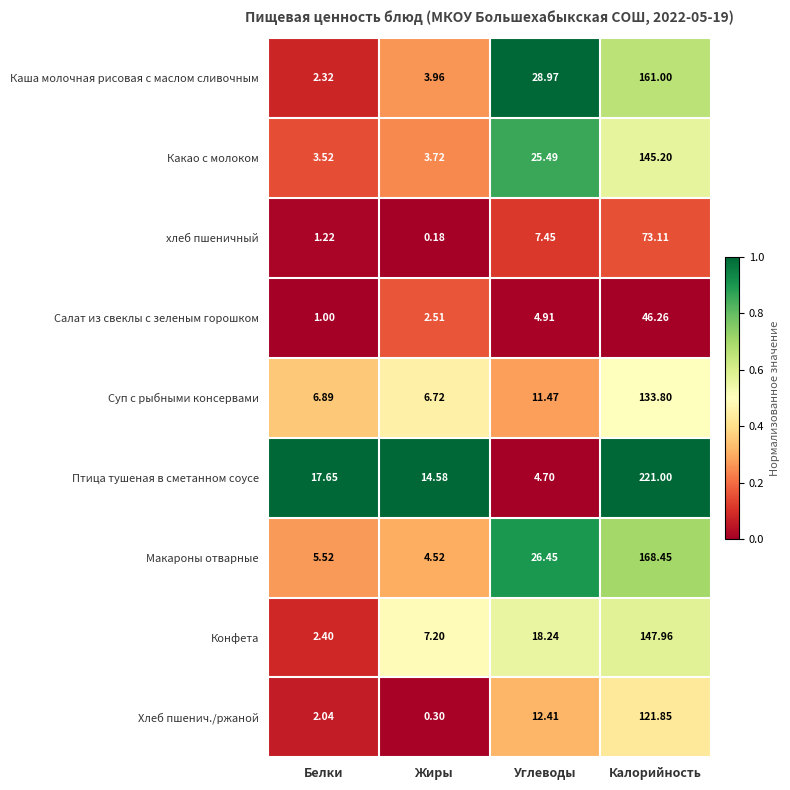

Rank the series by their maximum value, from lowest to highest.

Салат из свеклы с зеленым горошком, хлеб пшеничный, Хлеб пшенич./ржаной, Суп с рыбными консервами, Какао с молоком, Конфета, Каша молочная рисовая с маслом сливочным, Макароны отварные, Птица тушеная в сметанном соусе